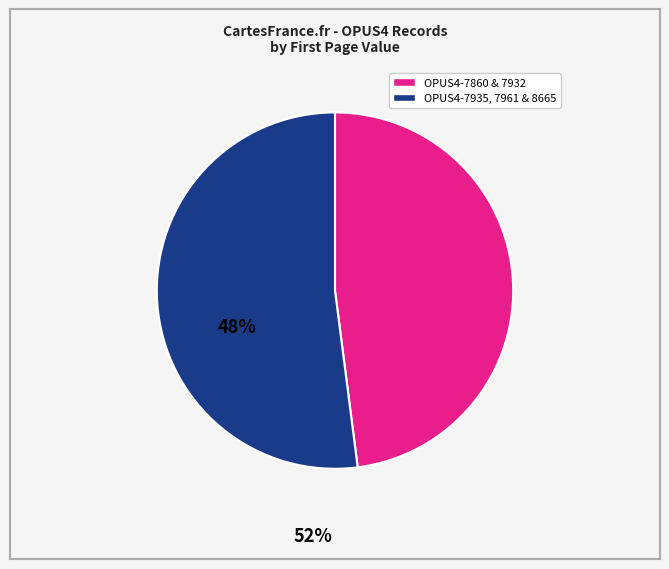

Does any single category account for the majority?

Yes